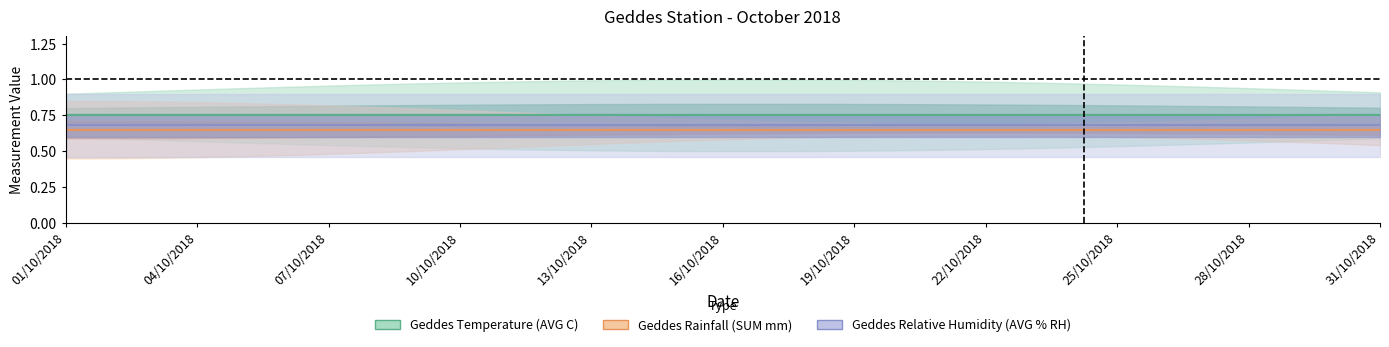

The value of Geddes Relative Humidity (AVG % RH) at 20 is 0.7. True or false?

True